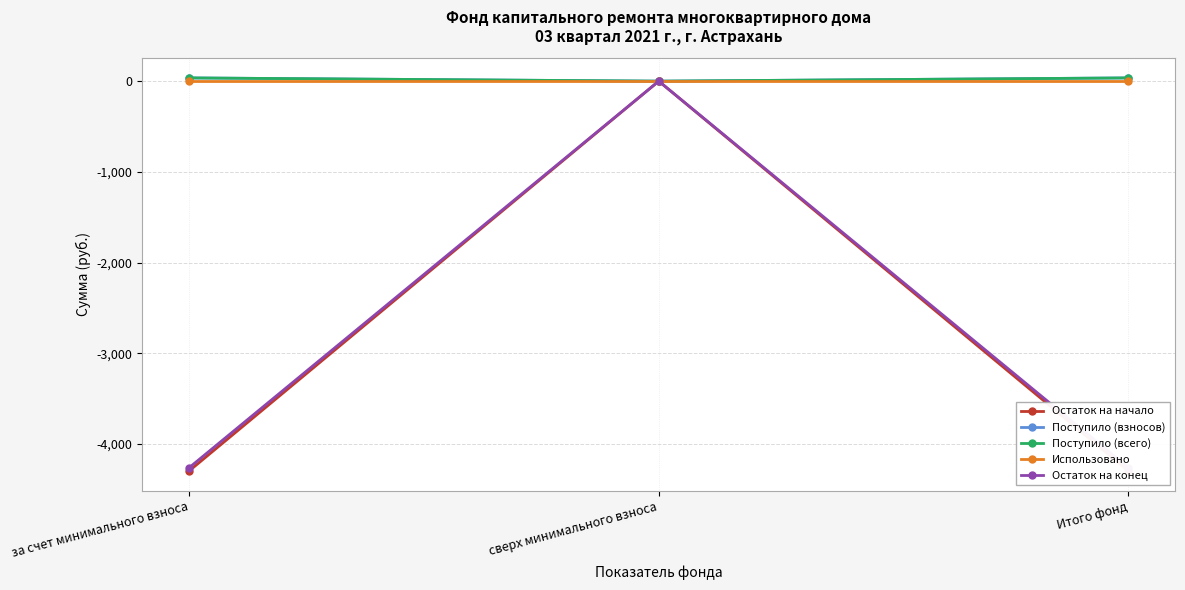

Which series has the largest range (max minus min)?

Остаток на начало